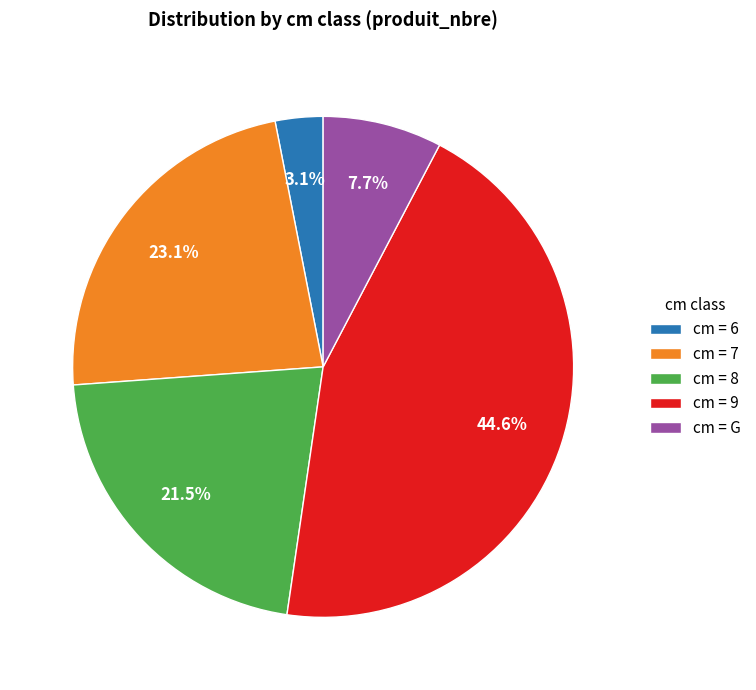

What is the largest slice in the pie chart?

cm = 9